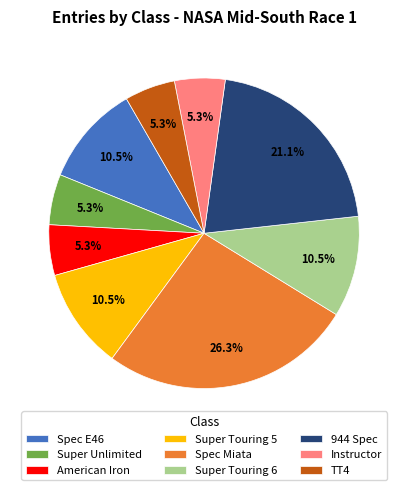

To the nearest percent, what is the combined percentage of Spec Miata and Super Touring 5?

37%